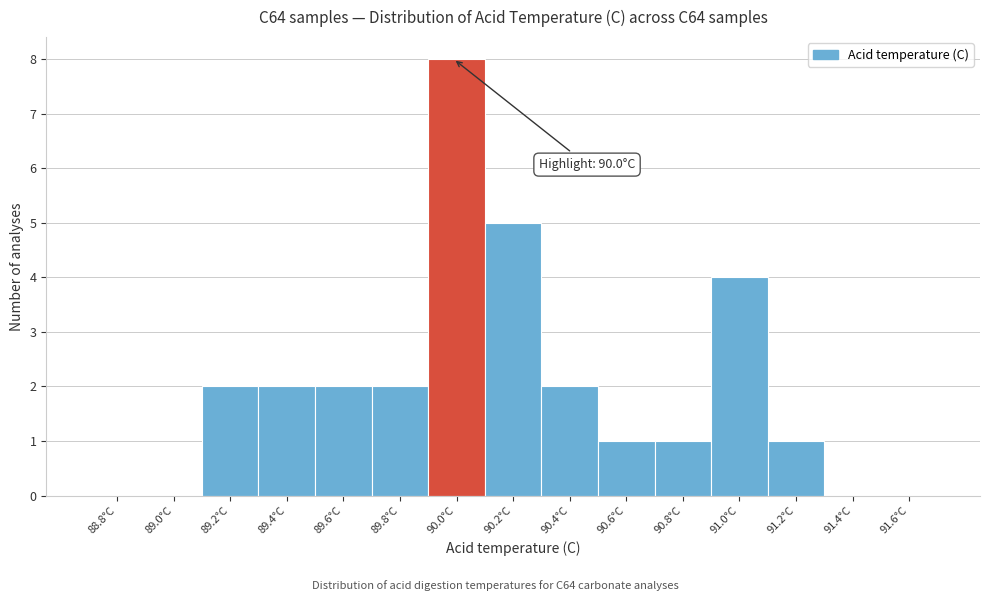

Which range on the x-axis has the tallest bar?

89.92 to 90.12